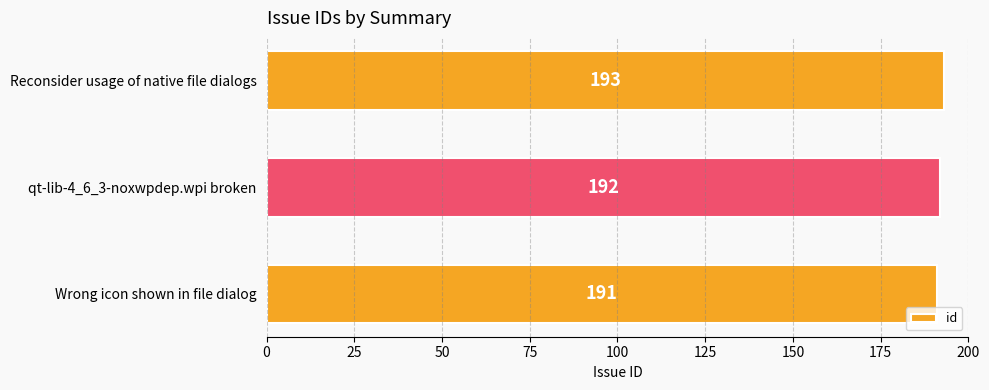

What is the sum of the values at qt-lib-4_6_3-noxwpdep.wpi broken and Reconsider usage of native file dialogs?

385